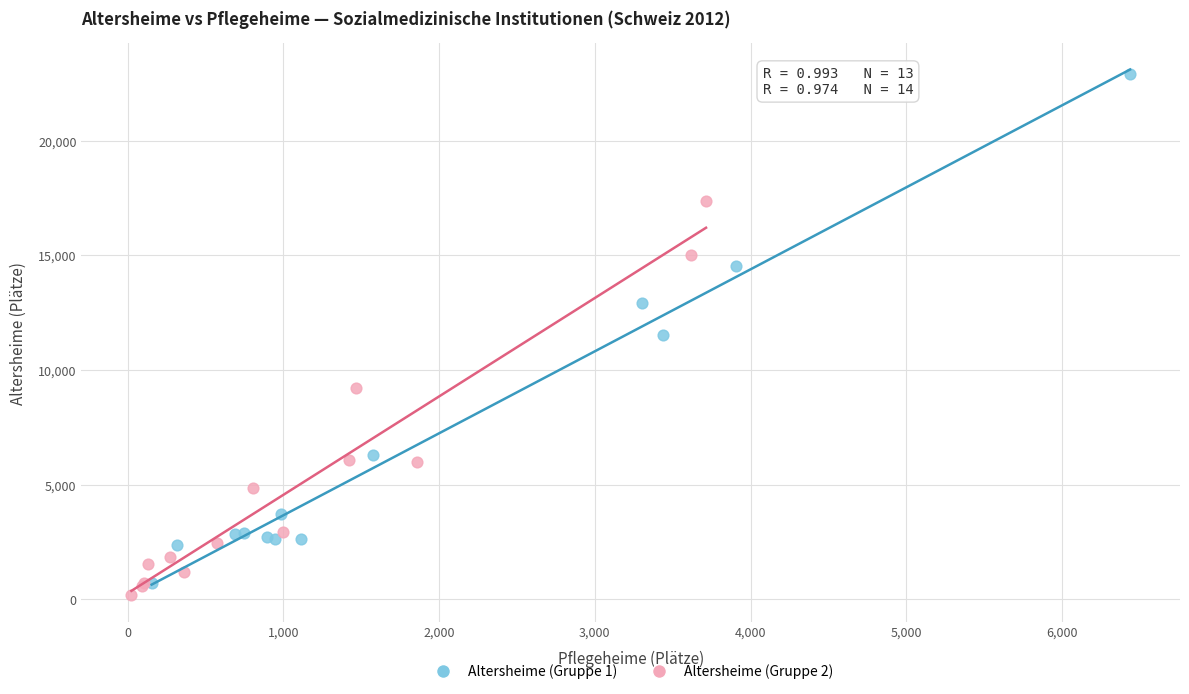

Which series reaches the minimum Y coordinate?

Altersheime (Gruppe 2)